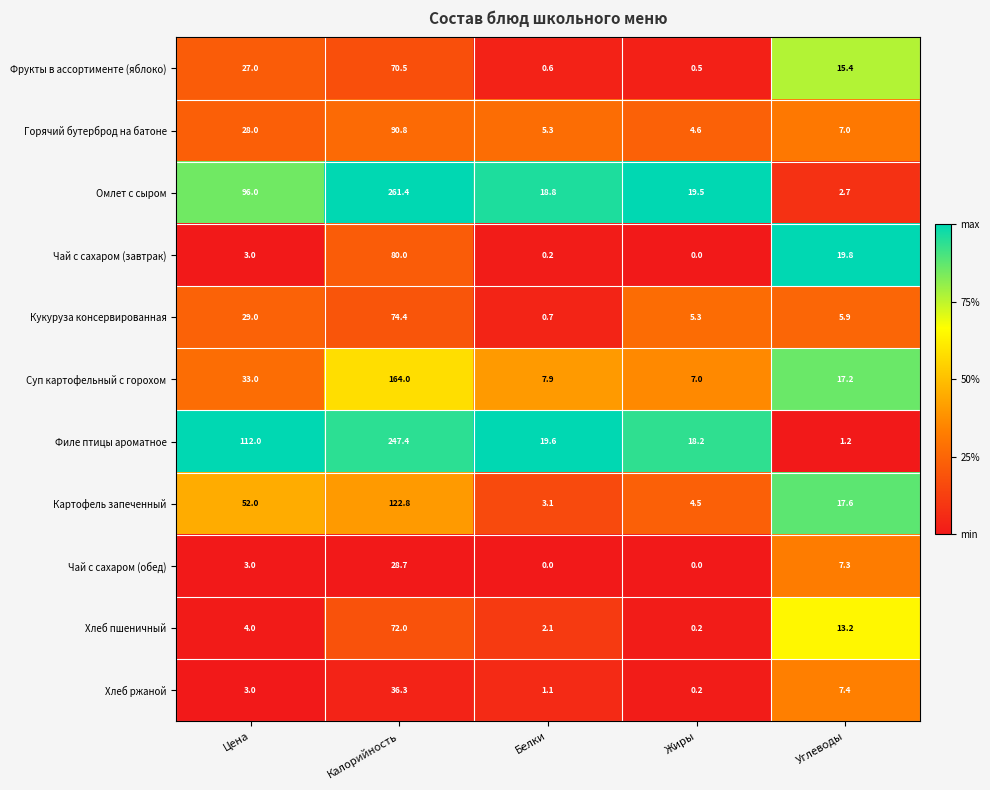

At which category is the sum across all series the highest?

Калорийность